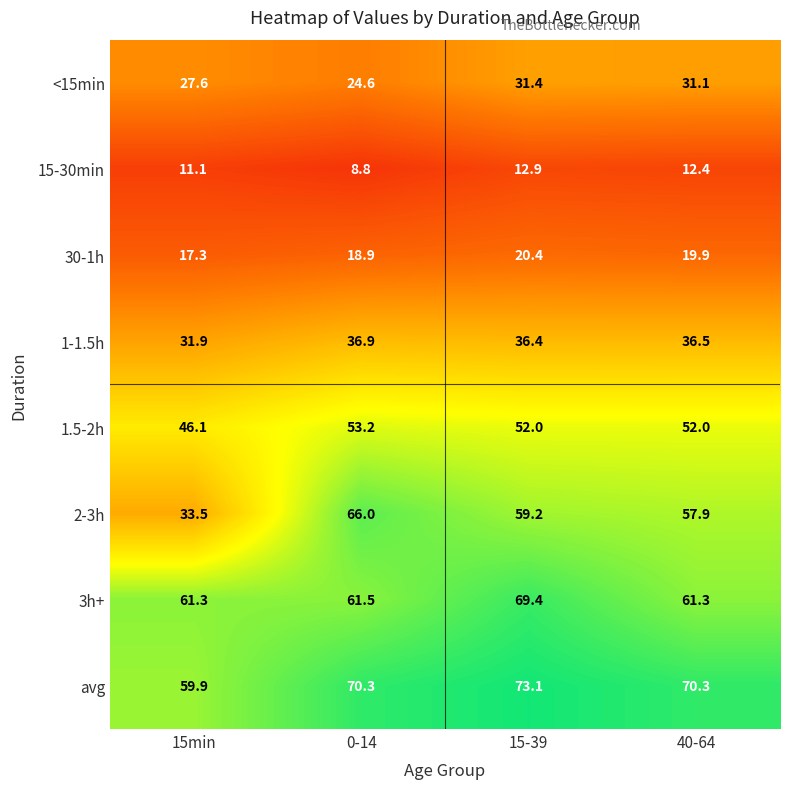

What is the average value of the 1-1.5h series?

35.4